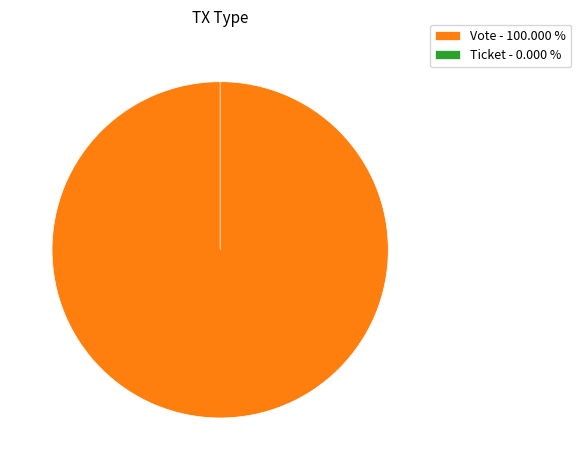

Is there a majority slice in this chart?

Yes